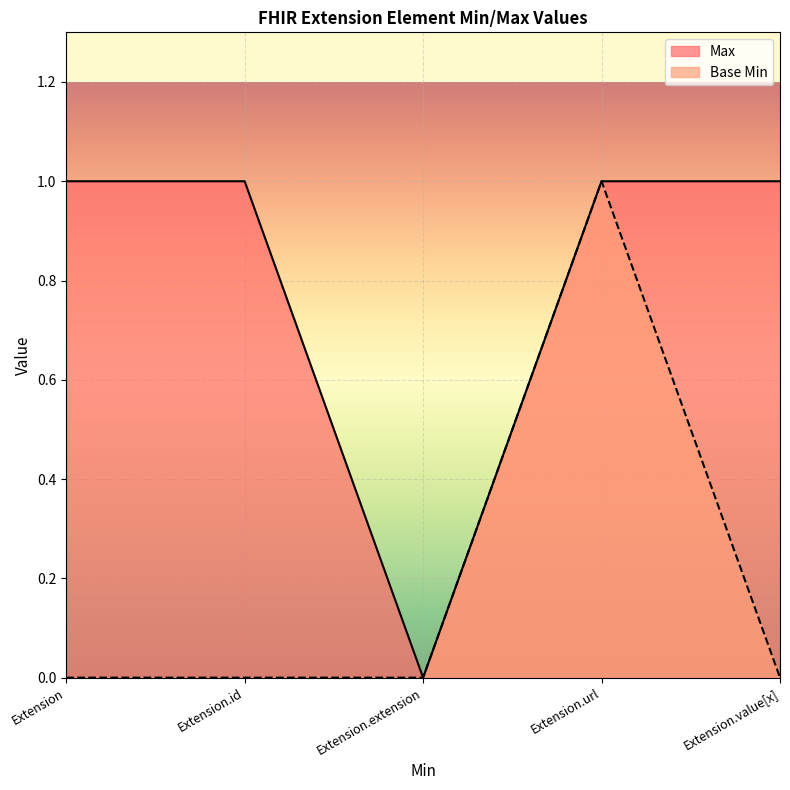

True or false: Max and Base Min cross at least once.

False